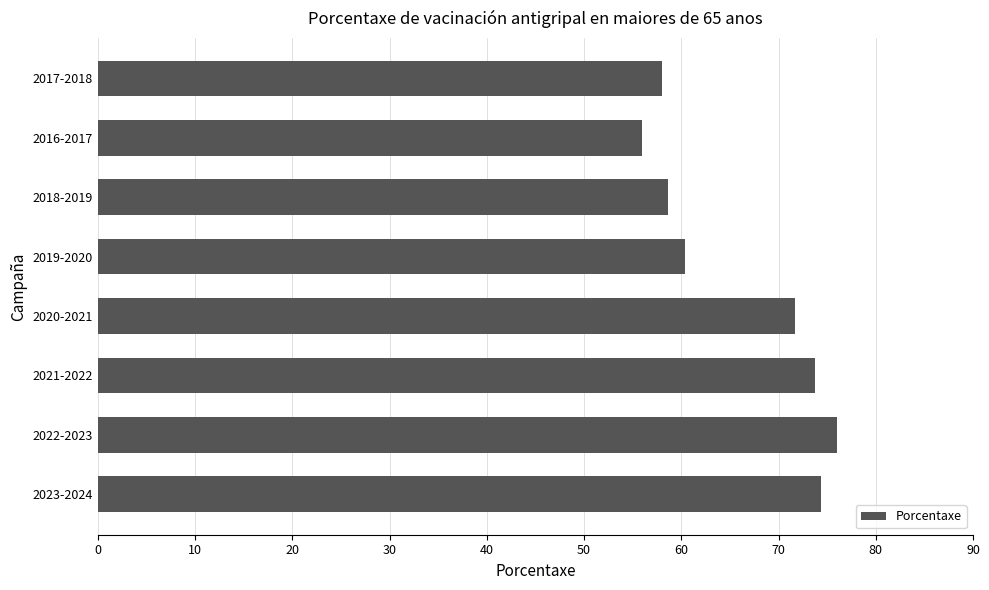

Reading bottom to top, extract all data points from this chart.

2023-2024=74.4	2022-2023=76.0	2021-2022=73.7	2020-2021=71.7	2019-2020=60.4	2018-2019=58.6	2016-2017=56.0	2017-2018=58.0